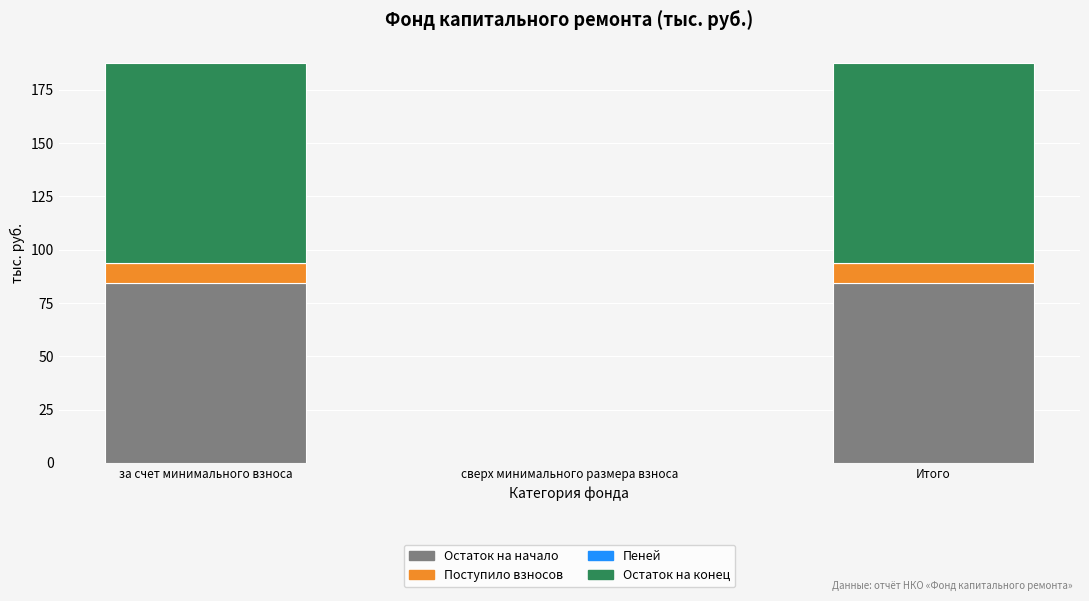

What is the total value across all series at Итого?

187.8